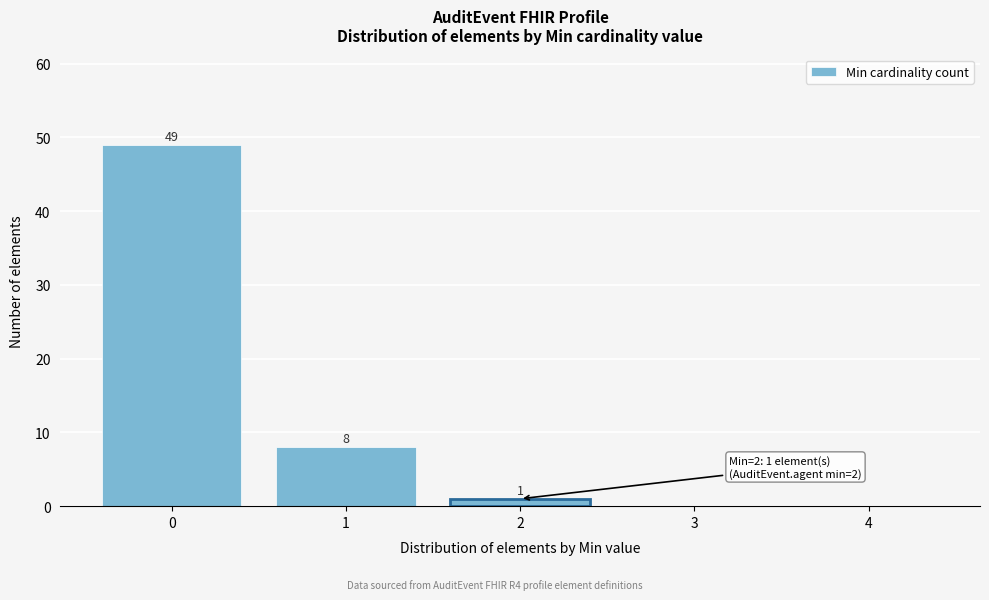

Reading left to right, what are all the values shown in this chart?

0=49	1=8	2=1	3=0	4=0